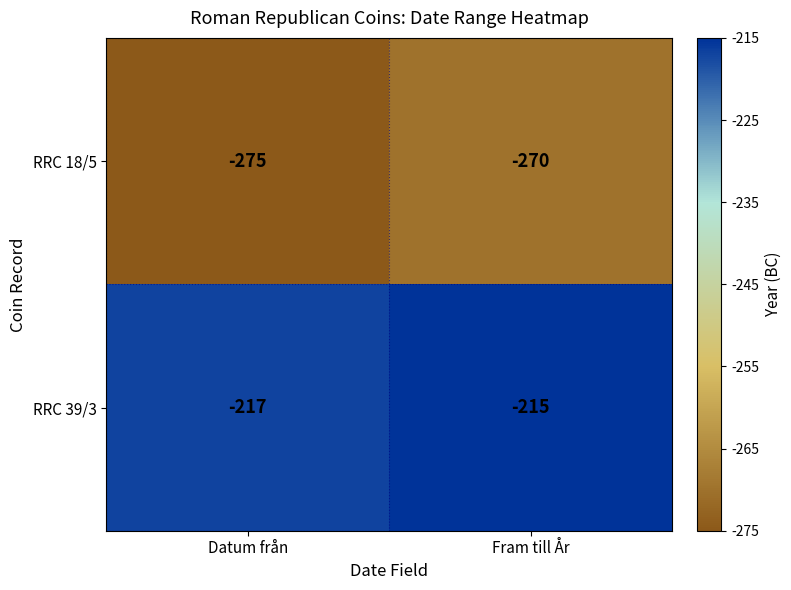

What value does the RRC 39/3 series have at Fram till År?

-215